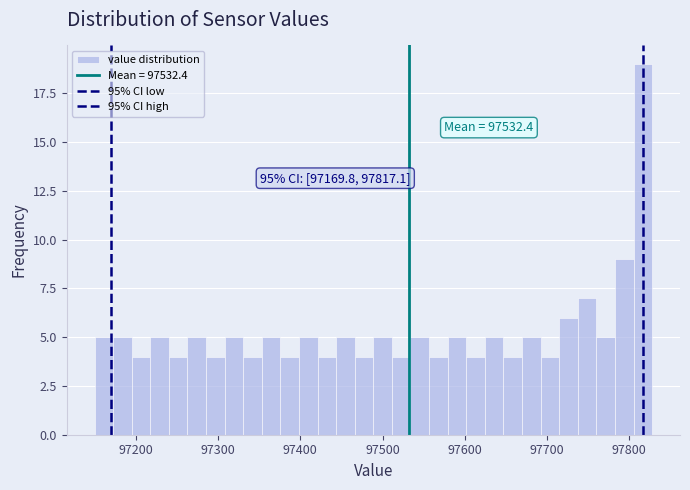

Read against the x-axis, roughly where is the centre of the tallest bar?

97820